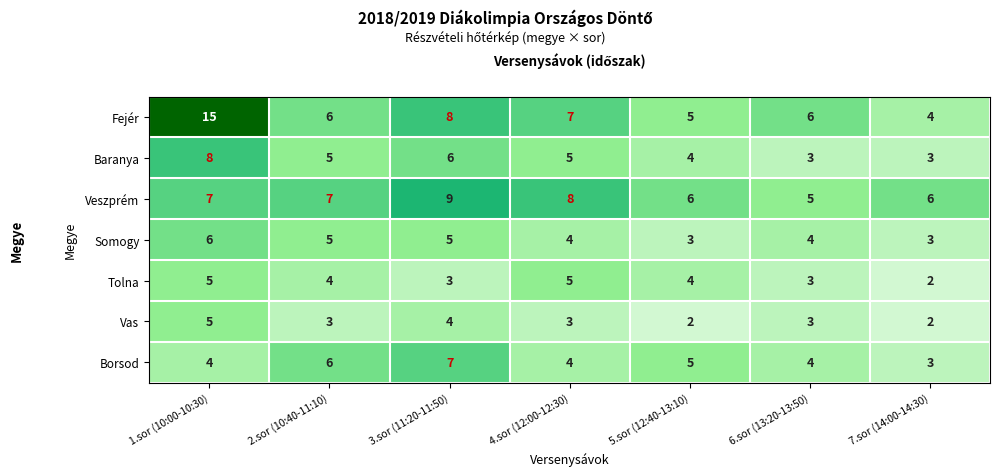

How many series are shown in this chart?

7